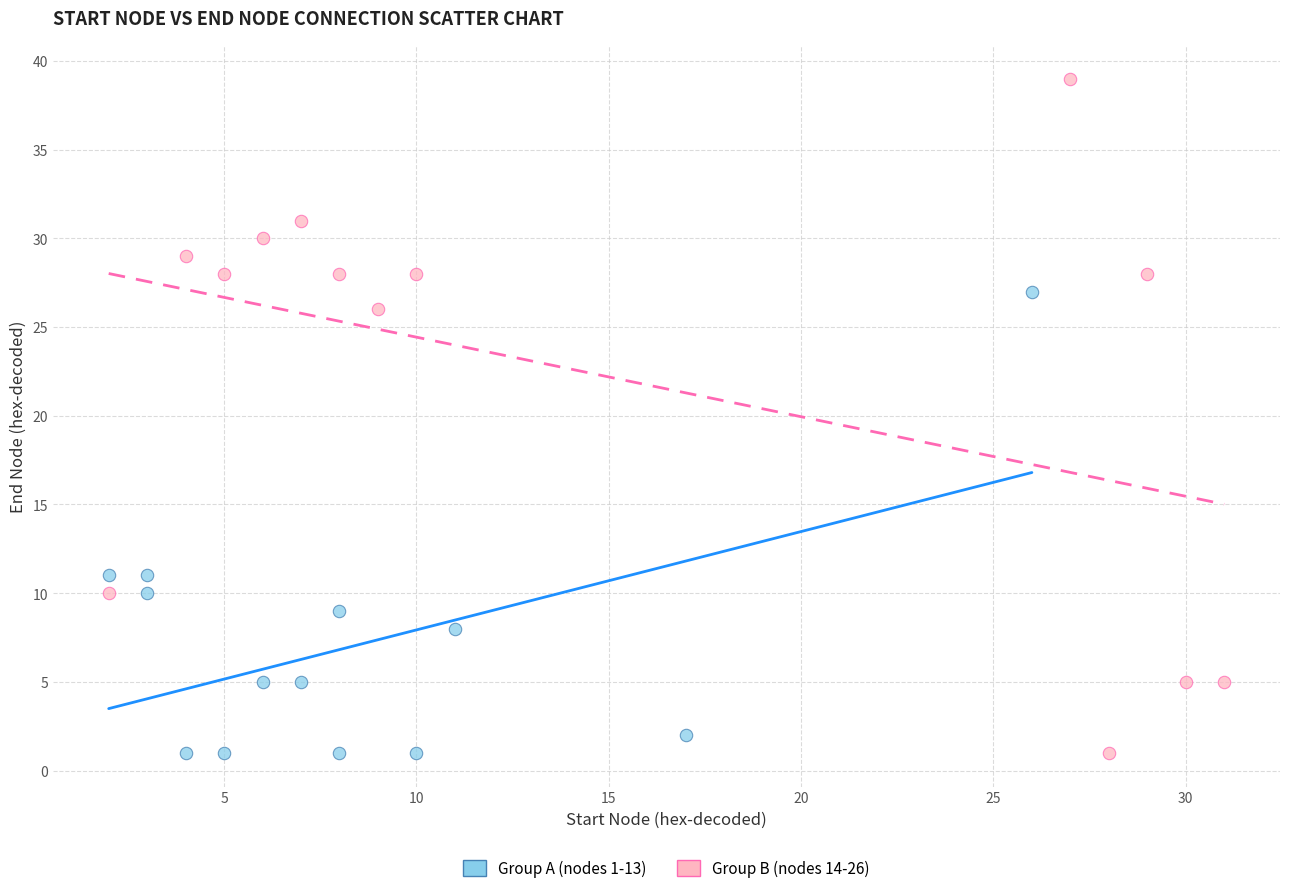

Which series reaches the maximum Y coordinate?

Group B (nodes 14-26)